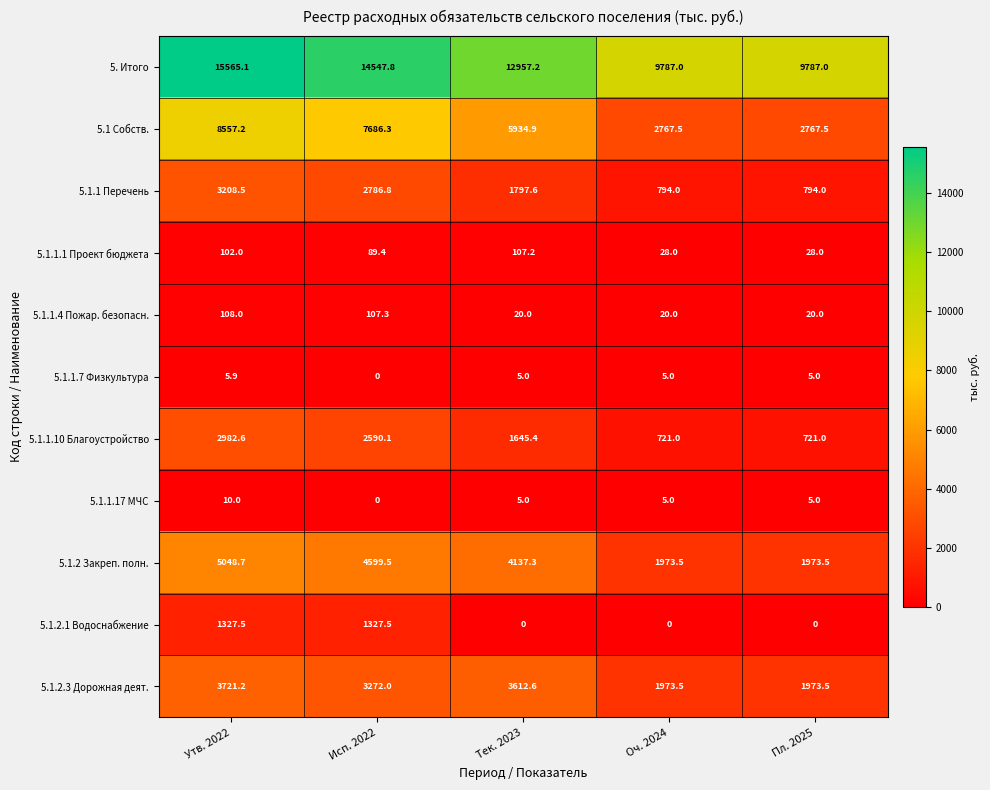

How many series are shown in this chart?

11